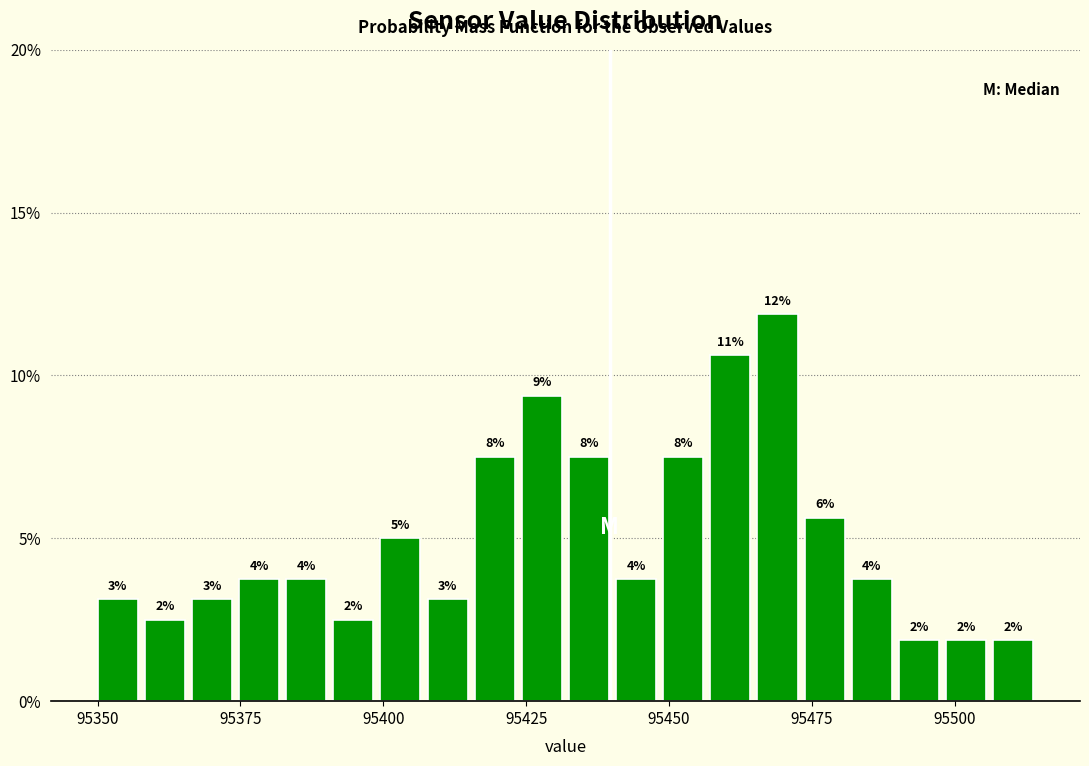

Read against the x-axis, roughly where is the centre of the tallest bar?

95470